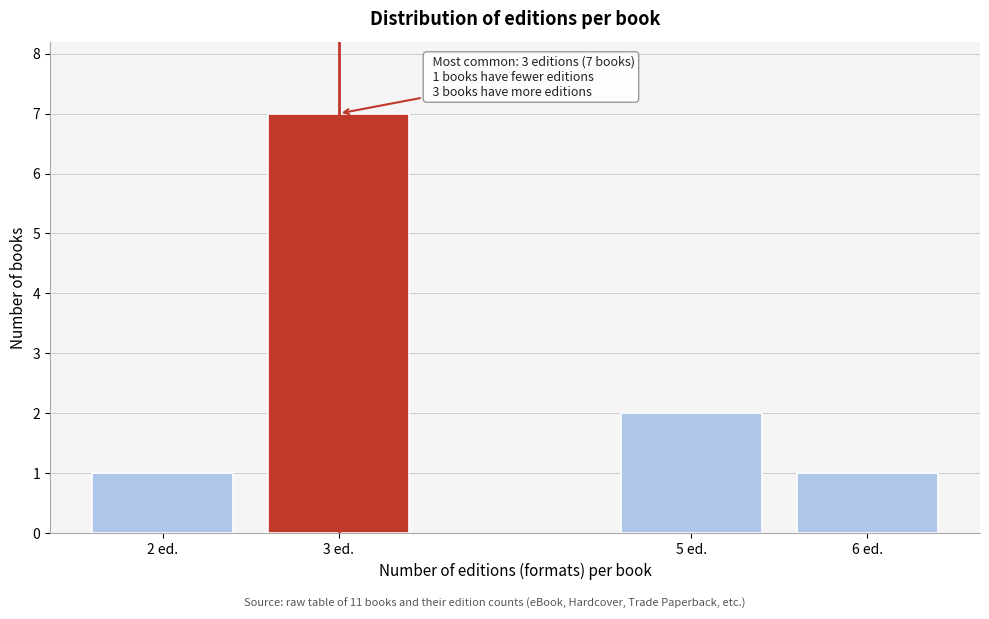

Reading right to left, transcribe all the data shown in this chart.

6 ed.=1	5 ed.=2	3 ed.=7	2 ed.=1